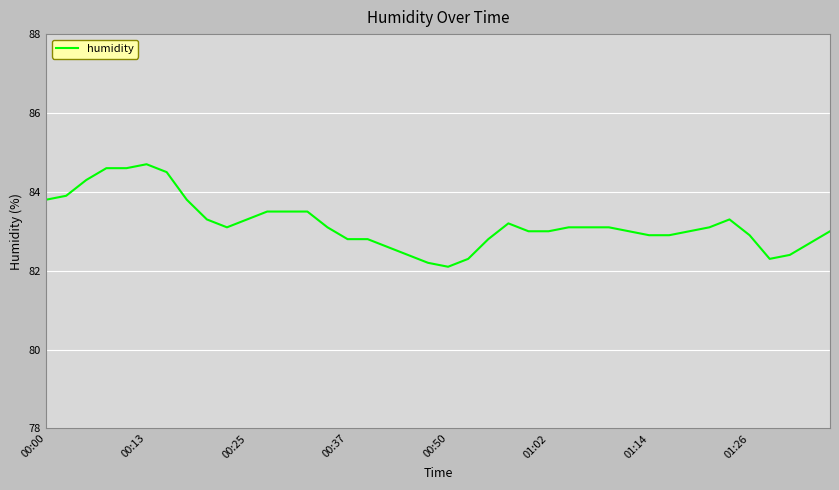

What is the difference between the maximum and minimum values?

2.6